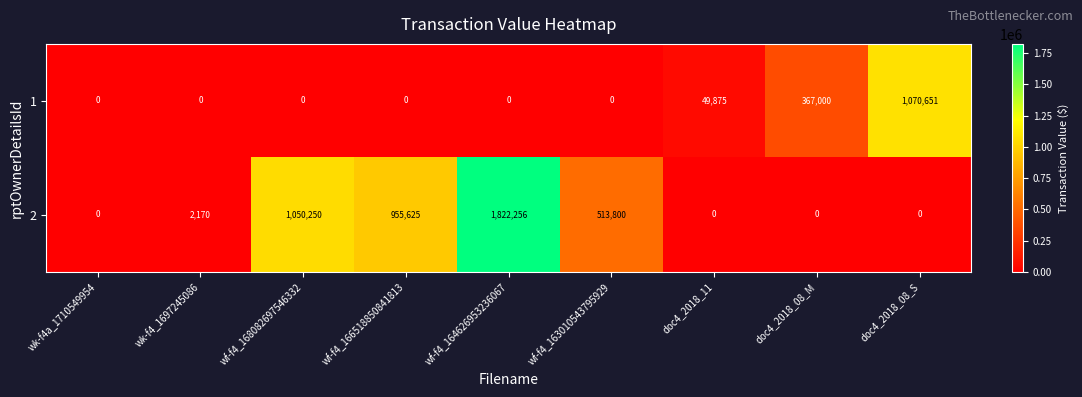

What is the sum of the 2 values at doc4_2018_08_M and wf-f4_164626953236067?

1822256